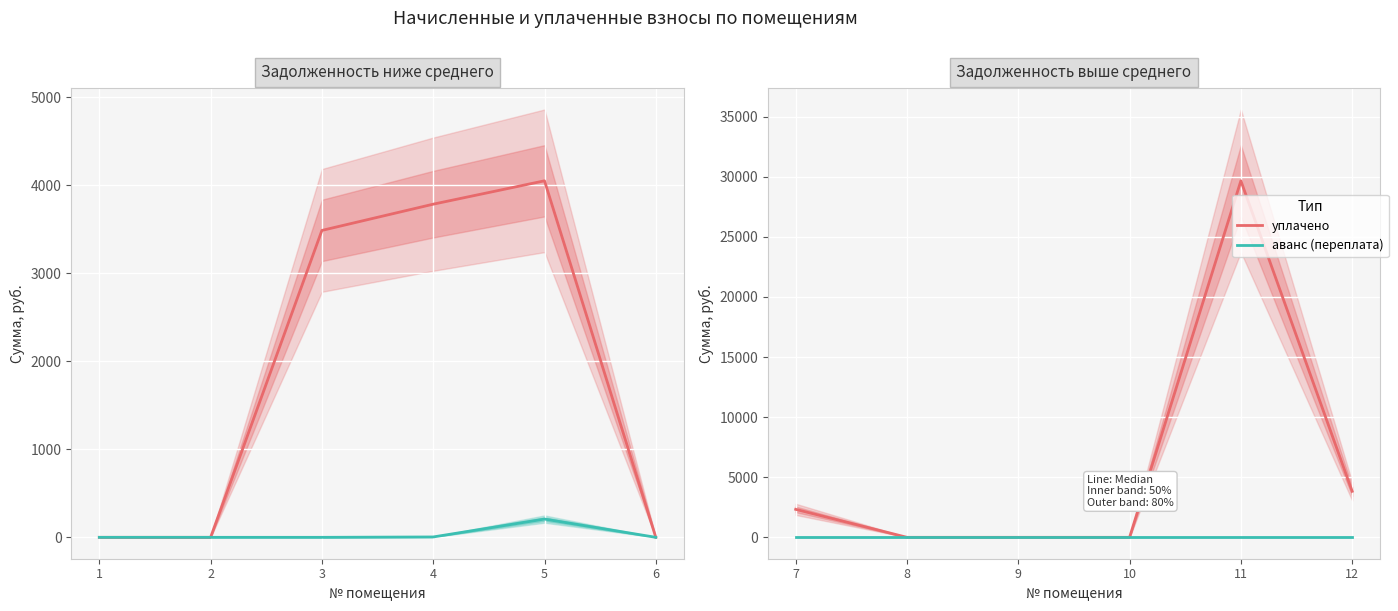

Count the number of categories in the chart.

6